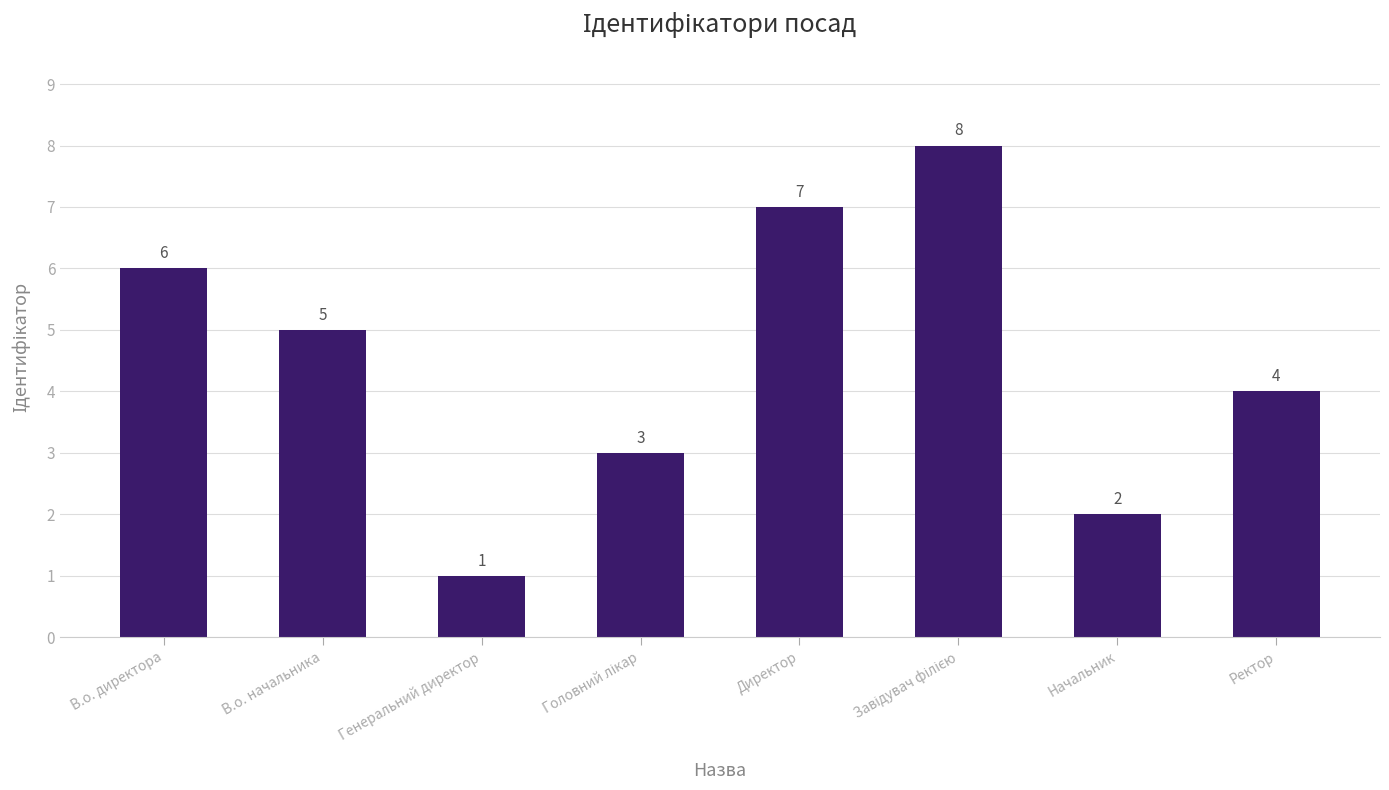

Where does the data first go above 5?

В.о. директора